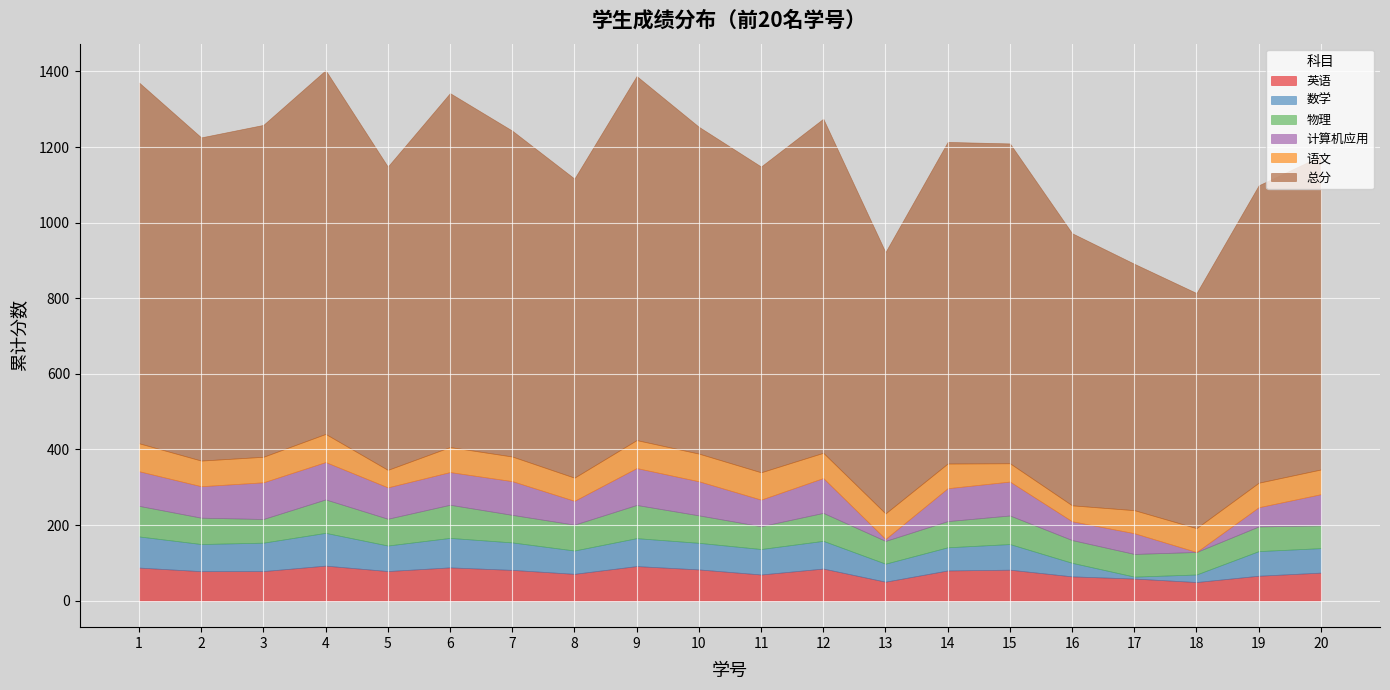

Is the value of 数学 at 13 greater than the value of 语文 at 13?

No